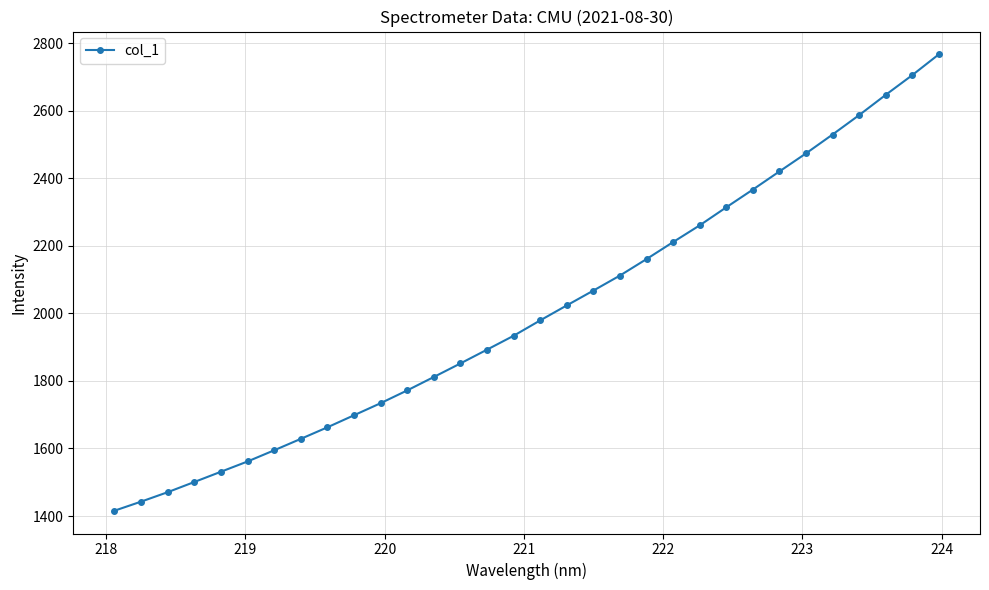

What is the minimum value shown in the chart?

1415.8